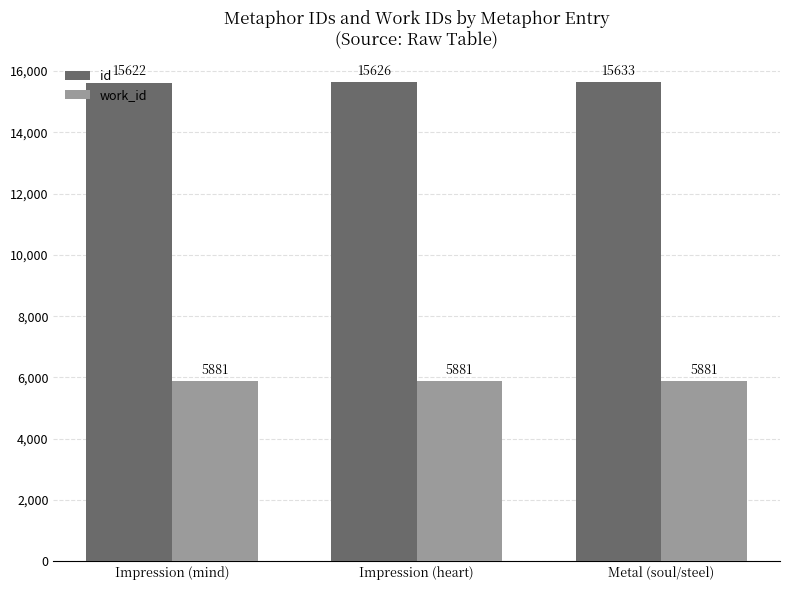

At Metal (soul/steel), list the series in order from largest to smallest.

id, work_id